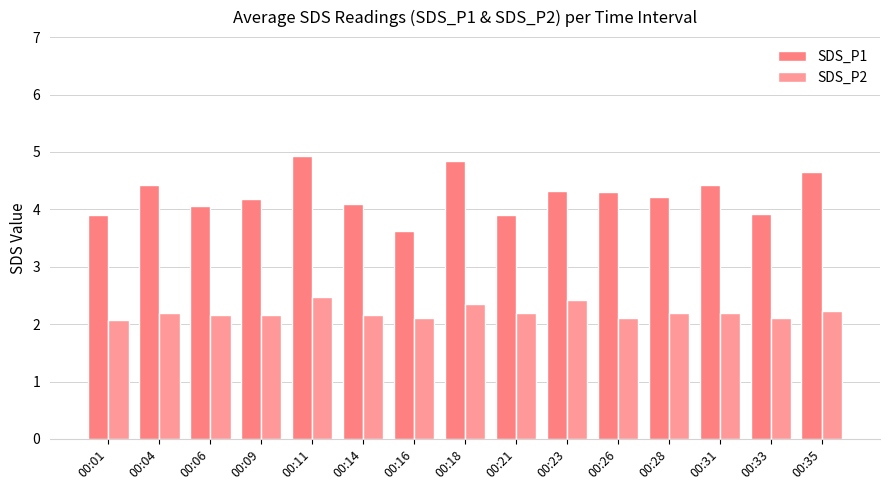

How many bars are there in each group?

2